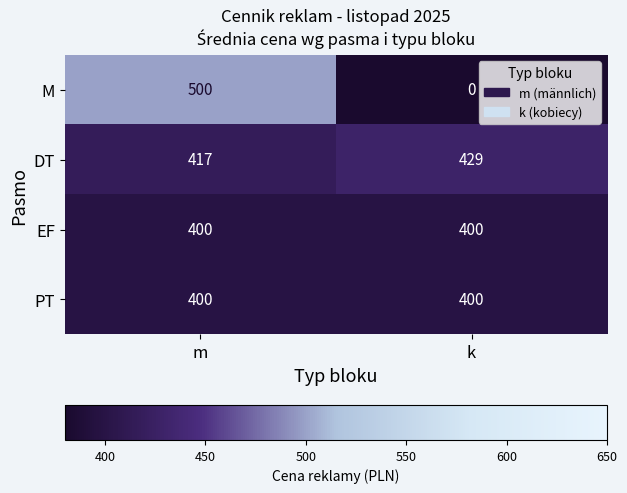

Which series has the largest total across all categories?

DT